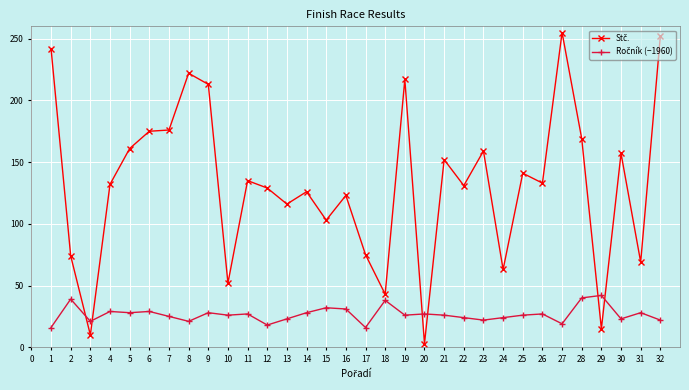

What is the maximum value shown in the chart?

255